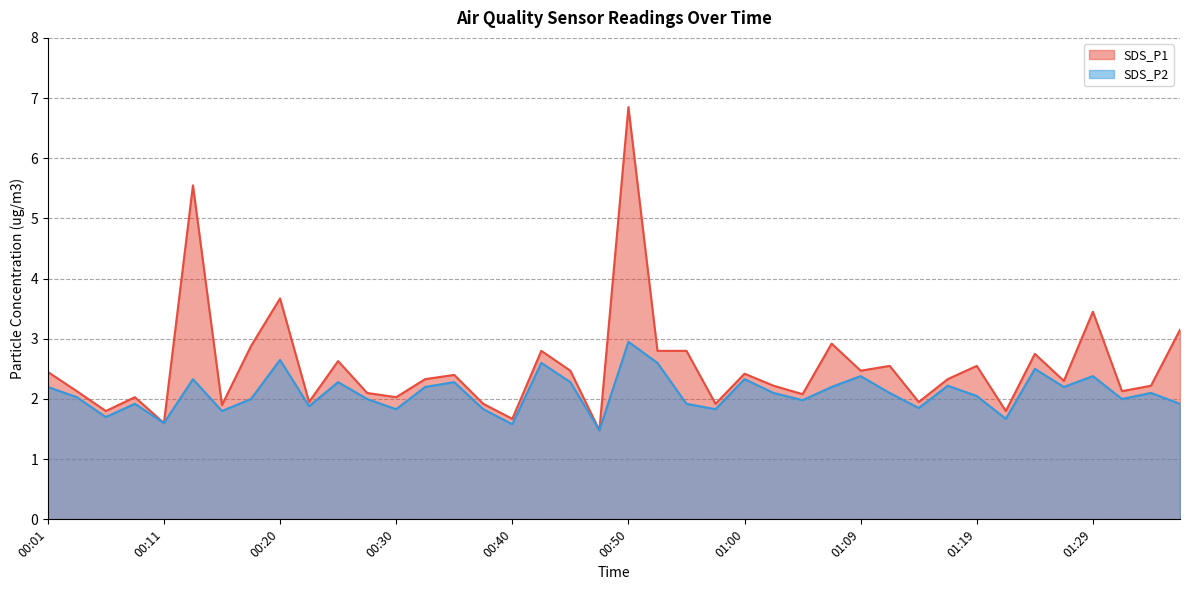

Reading left to right, what are all the values shown in this chart?

SDS_P1: 2.5	2.1	1.8	2.0	1.6	5.5	1.9	2.9	3.7	1.9	2.6	2.1	2.0	2.3	2.4	1.9	1.7	2.8	2.5	1.5	6.8	2.8	2.8	1.9	2.4	2.2	2.1	2.9	2.5	2.5	1.9	2.3	2.5	1.8	2.8	2.3	3.5	2.1	2.2	3.1
SDS_P2: 2.2	2.0	1.7	1.9	1.6	2.3	1.8	2.0	2.6	1.9	2.3	2.0	1.8	2.2	2.3	1.8	1.6	2.6	2.3	1.5	3.0	2.6	1.9	1.8	2.3	2.1	2.0	2.2	2.4	2.1	1.9	2.2	2.0	1.7	2.5	2.2	2.4	2.0	2.1	1.9